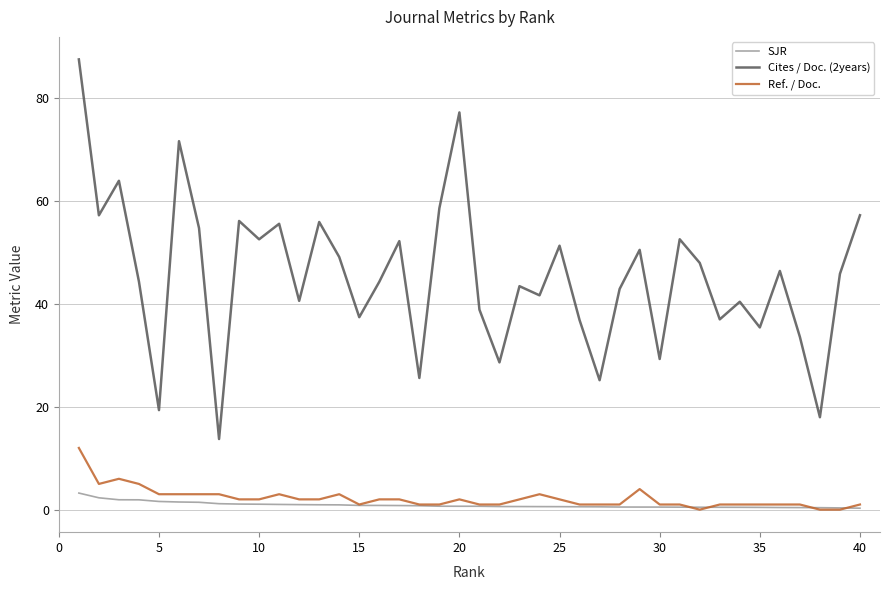

How many series are shown in this chart?

3